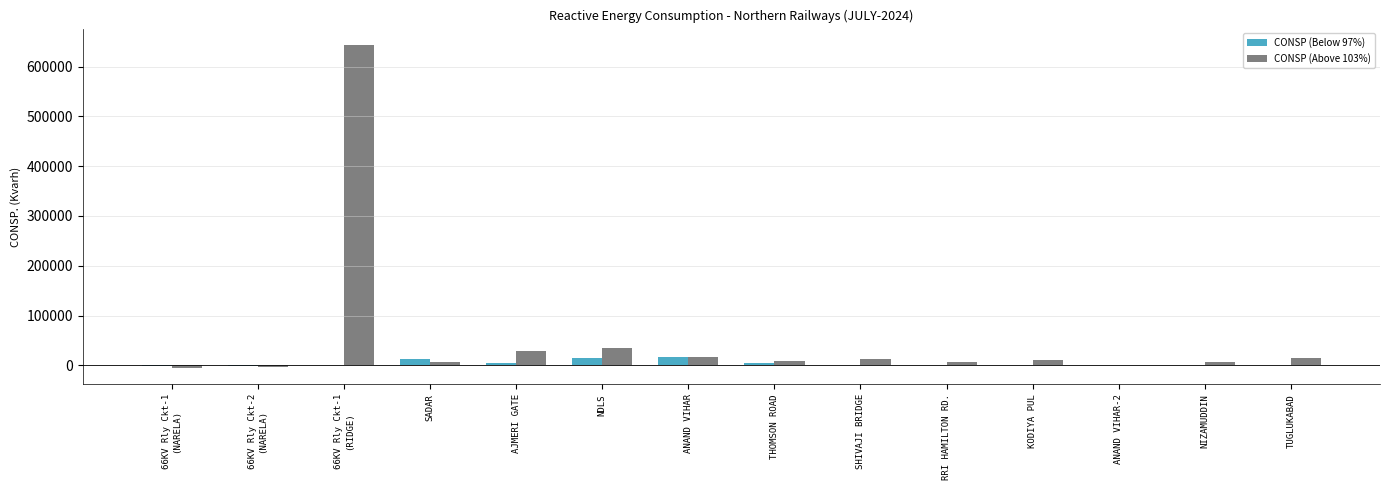

What is the sum of all CONSP (Above 103%) values?

780589.1